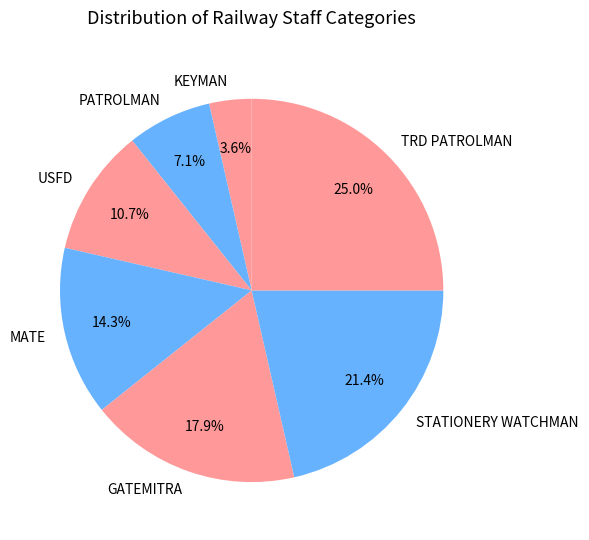

Which category has the smallest portion of the pie?

KEYMAN